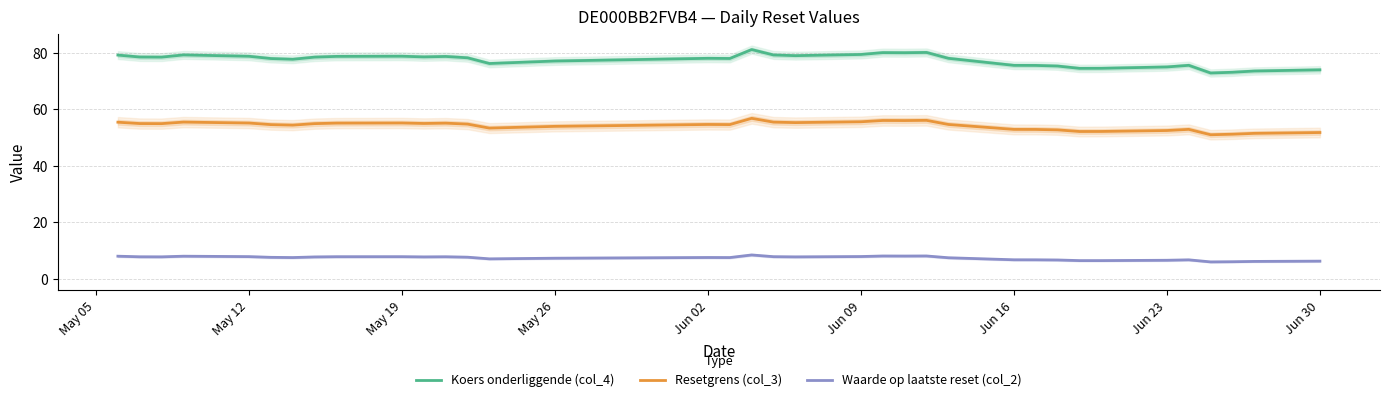

What are all the series names shown in the legend?

Koers onderliggende (col_4), Resetgrens (col_3), Waarde op laatste reset (col_2)